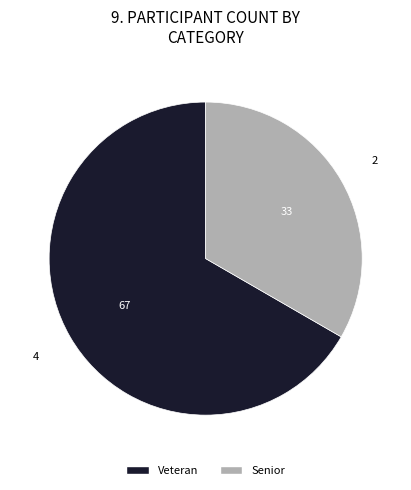

What is the ratio of the value at Veteran to the value at Senior?

2.0